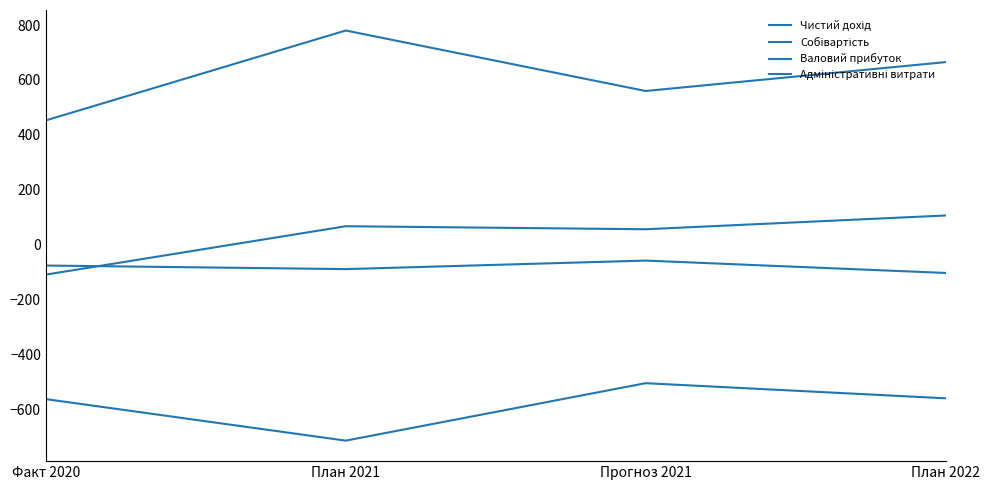

In Адміністративні витрати, how many points are lower than both neighbors (excluding endpoints)?

1